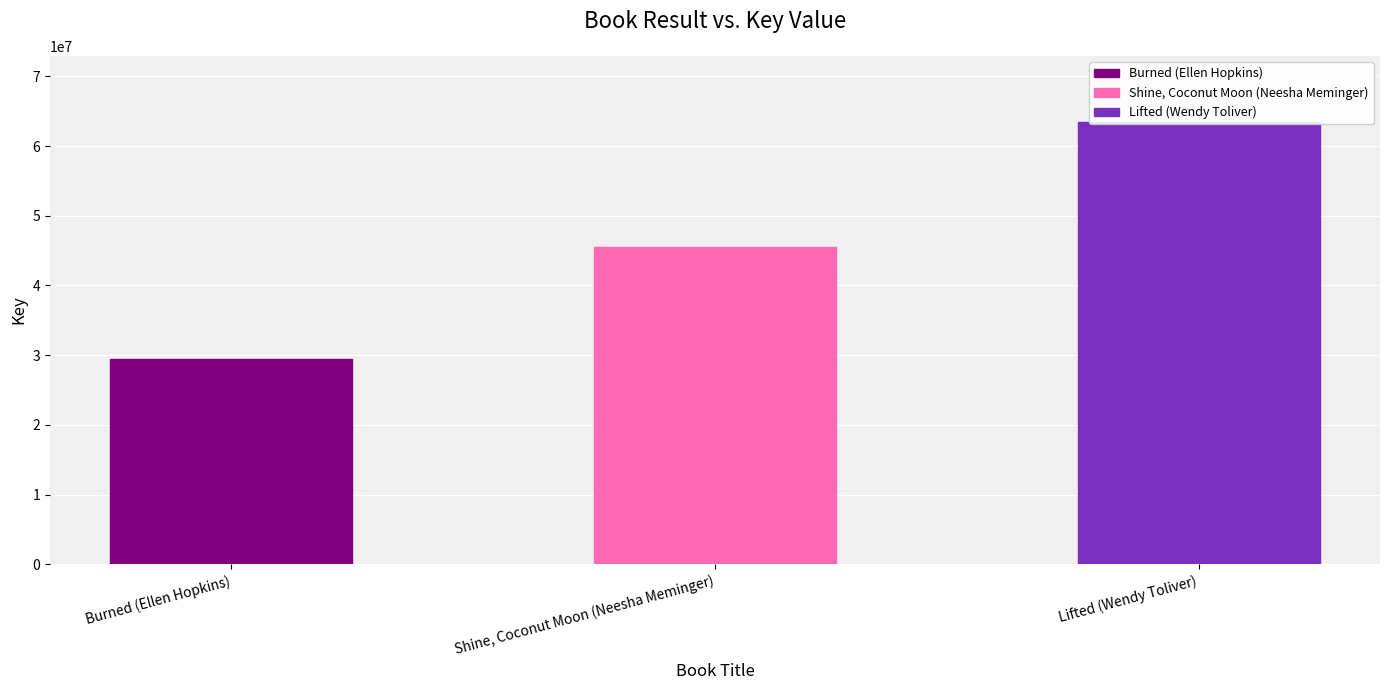

True or false: the data shows 63436072 at Lifted (Wendy Toliver).

True